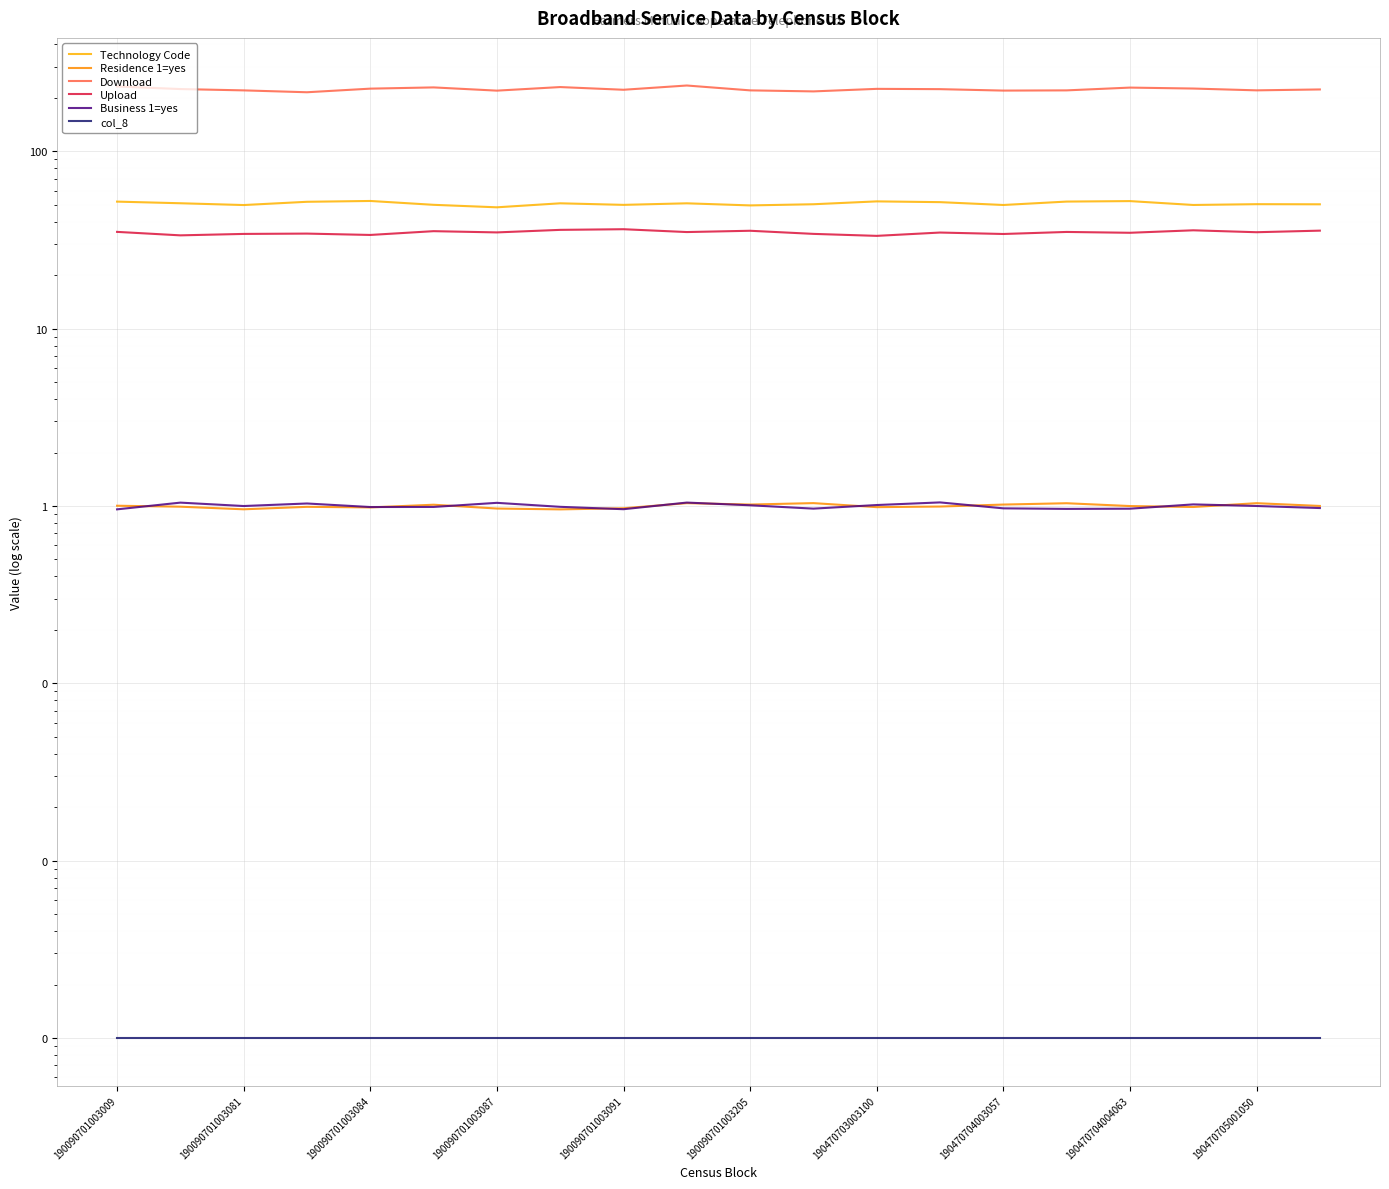

True or false: Upload and Business 1=yes cross at least once.

False